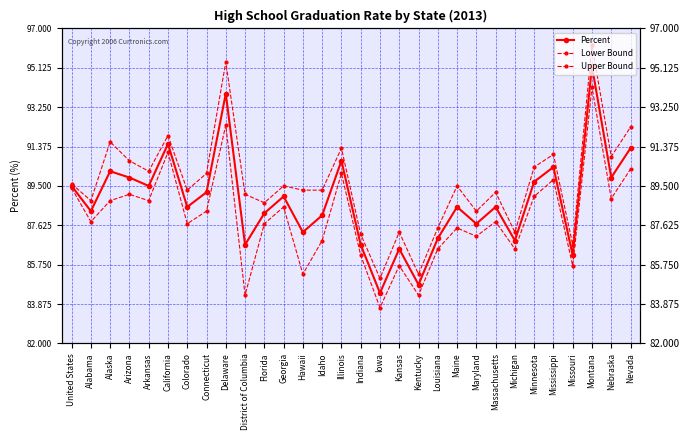

Is the value of Percent at Michigan greater than the value of Lower Bound at Alaska?

No